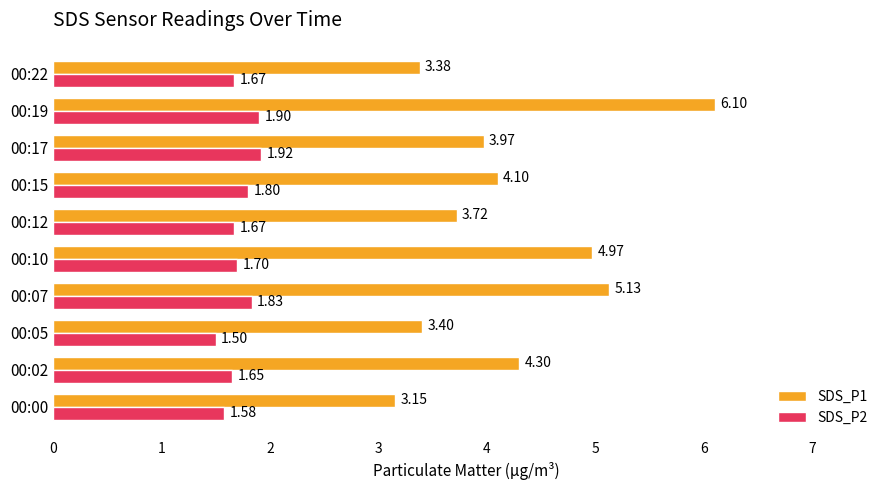

What is the total value across all series at 00:05?

4.9